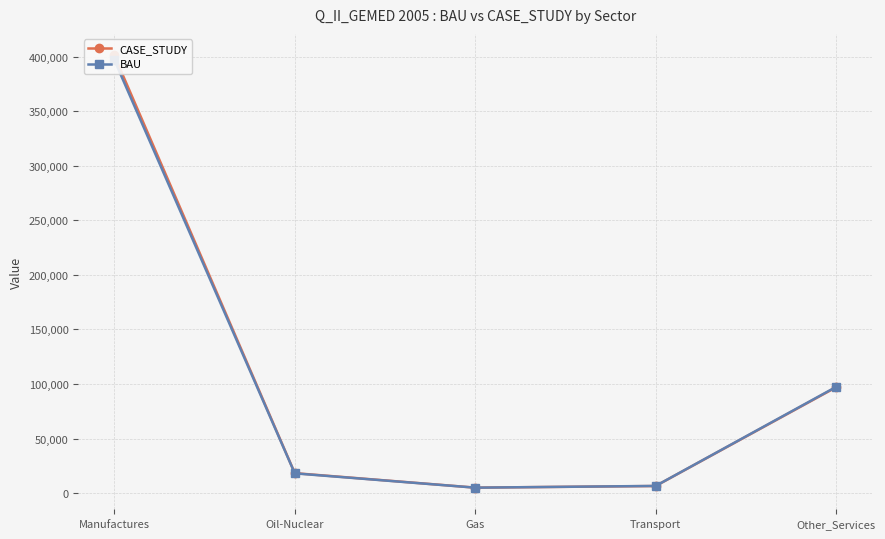

How many values in the BAU series exceed 18083?

3